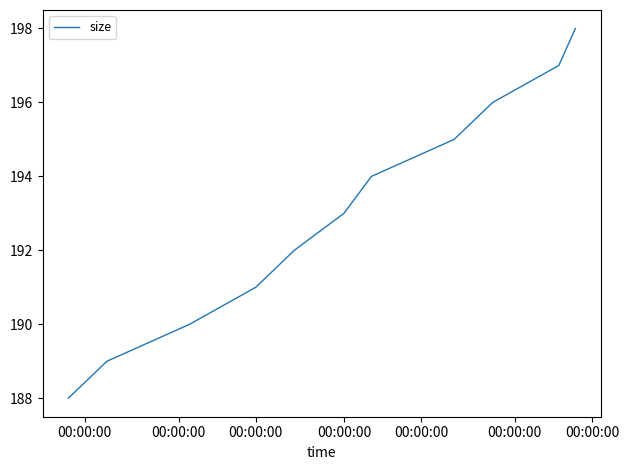

What is the smallest value displayed?

188